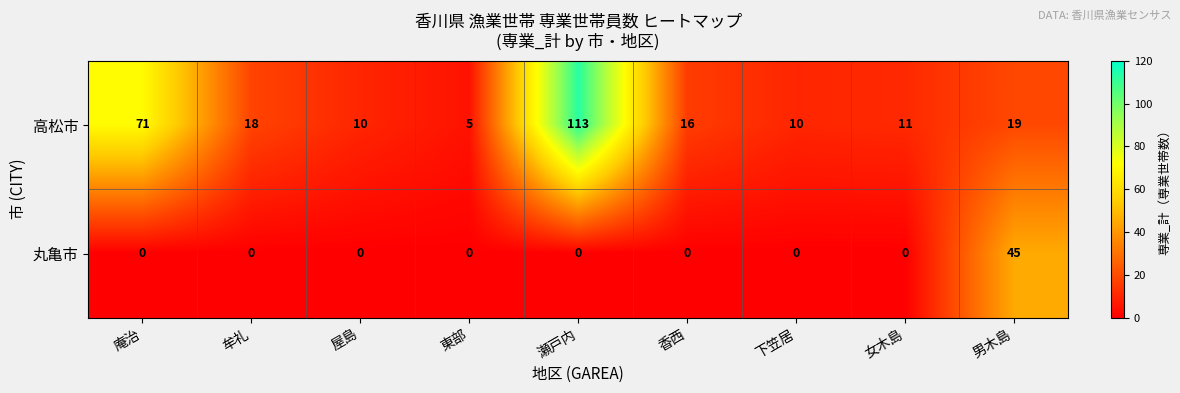

At how many categories does at least one series exceed 63?

2